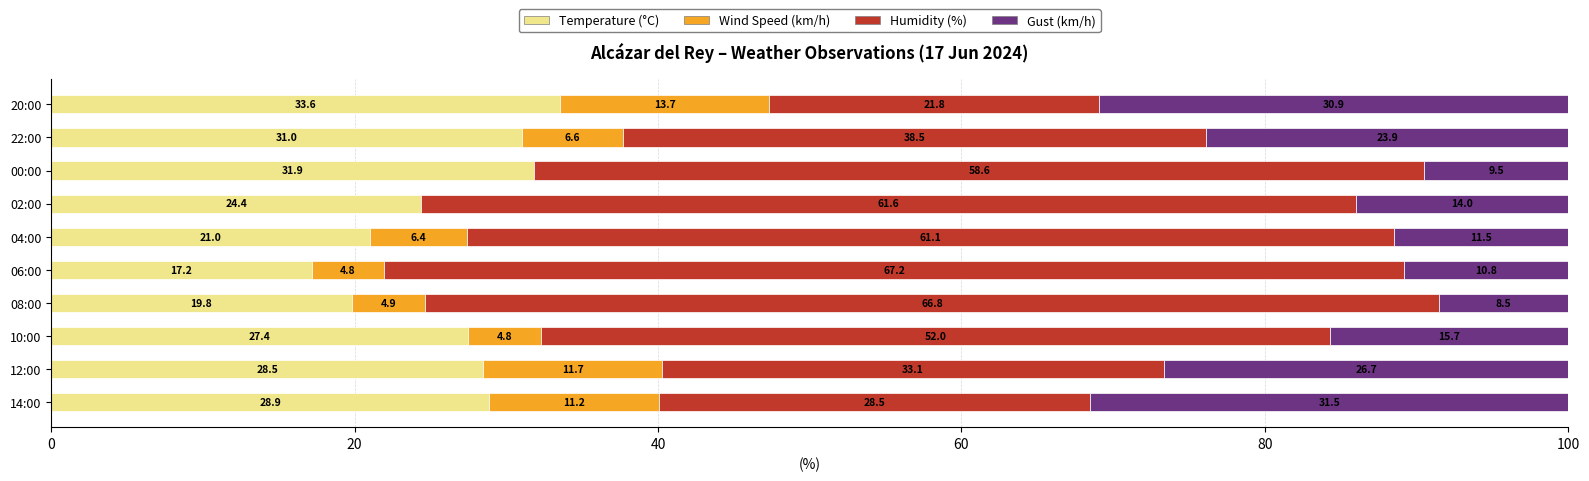

What is the total value across all series at 20:00?

100.0